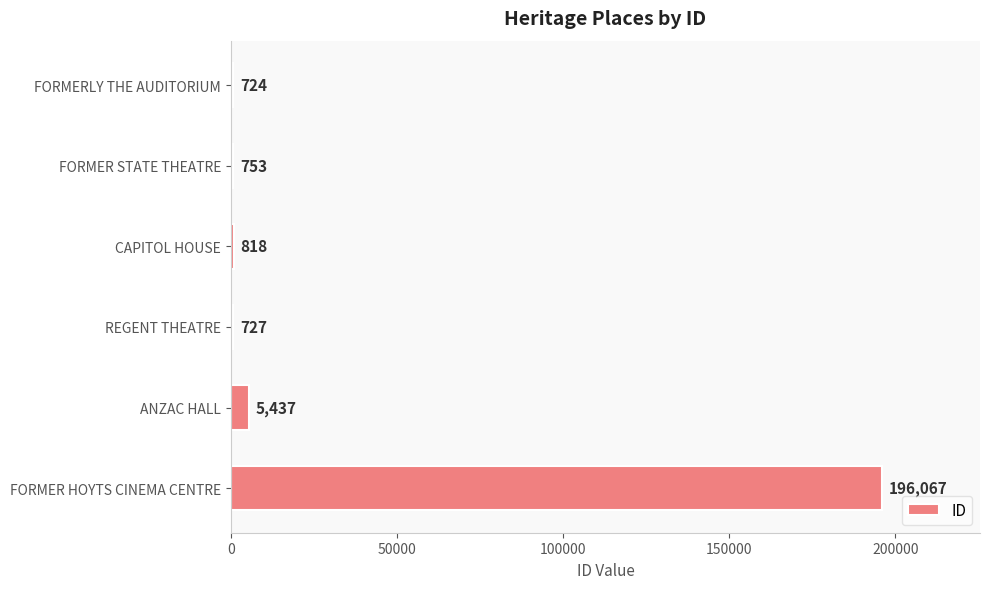

How many categories are shown in the chart?

6